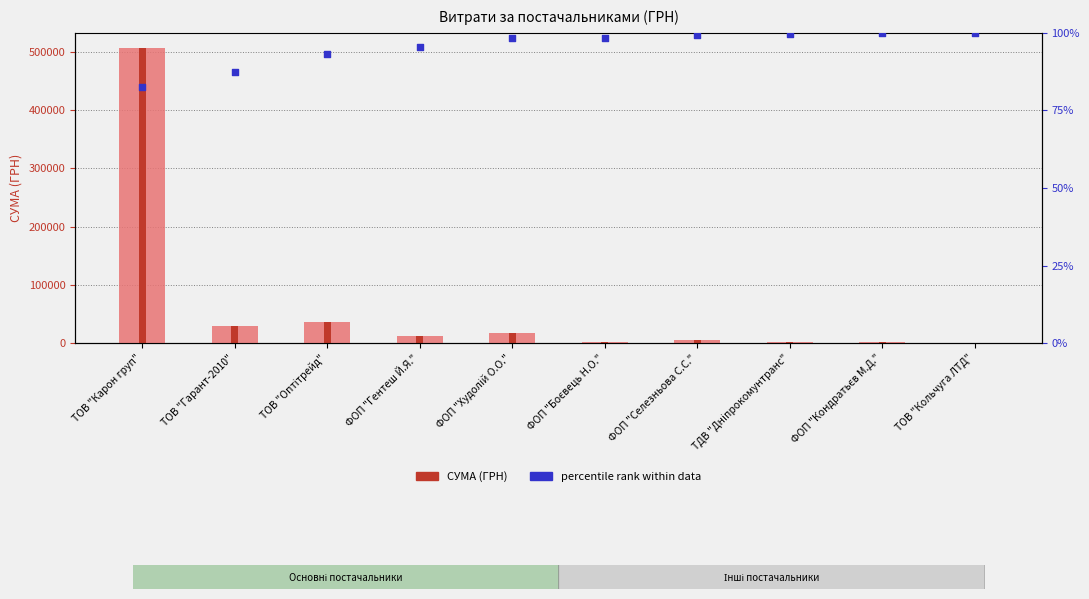

Which series has the widest spread of Y values?

СУМА (ГРН)